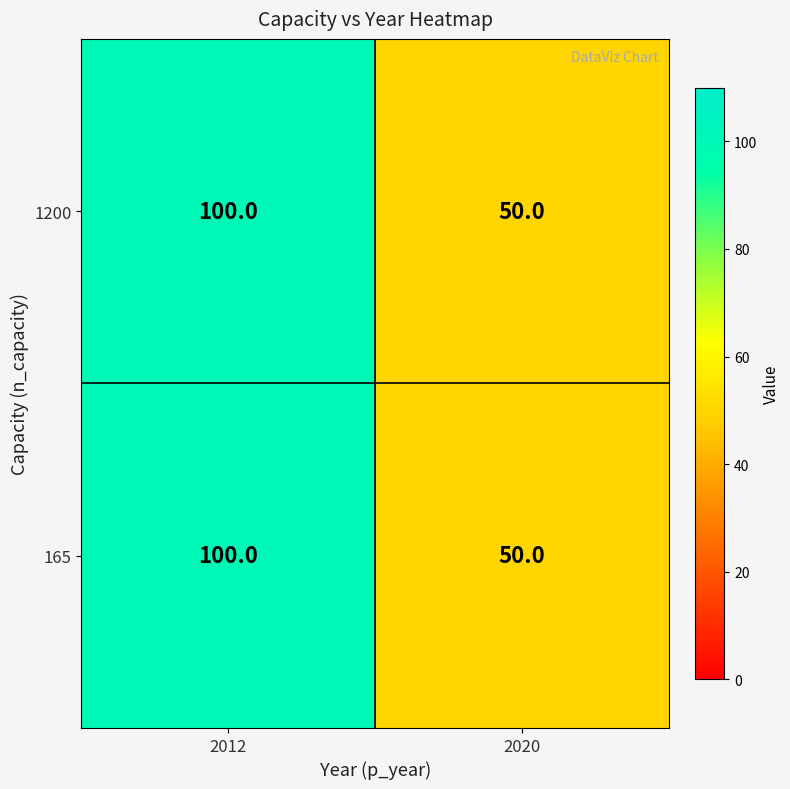

Read the 1200 value at 2020.

50